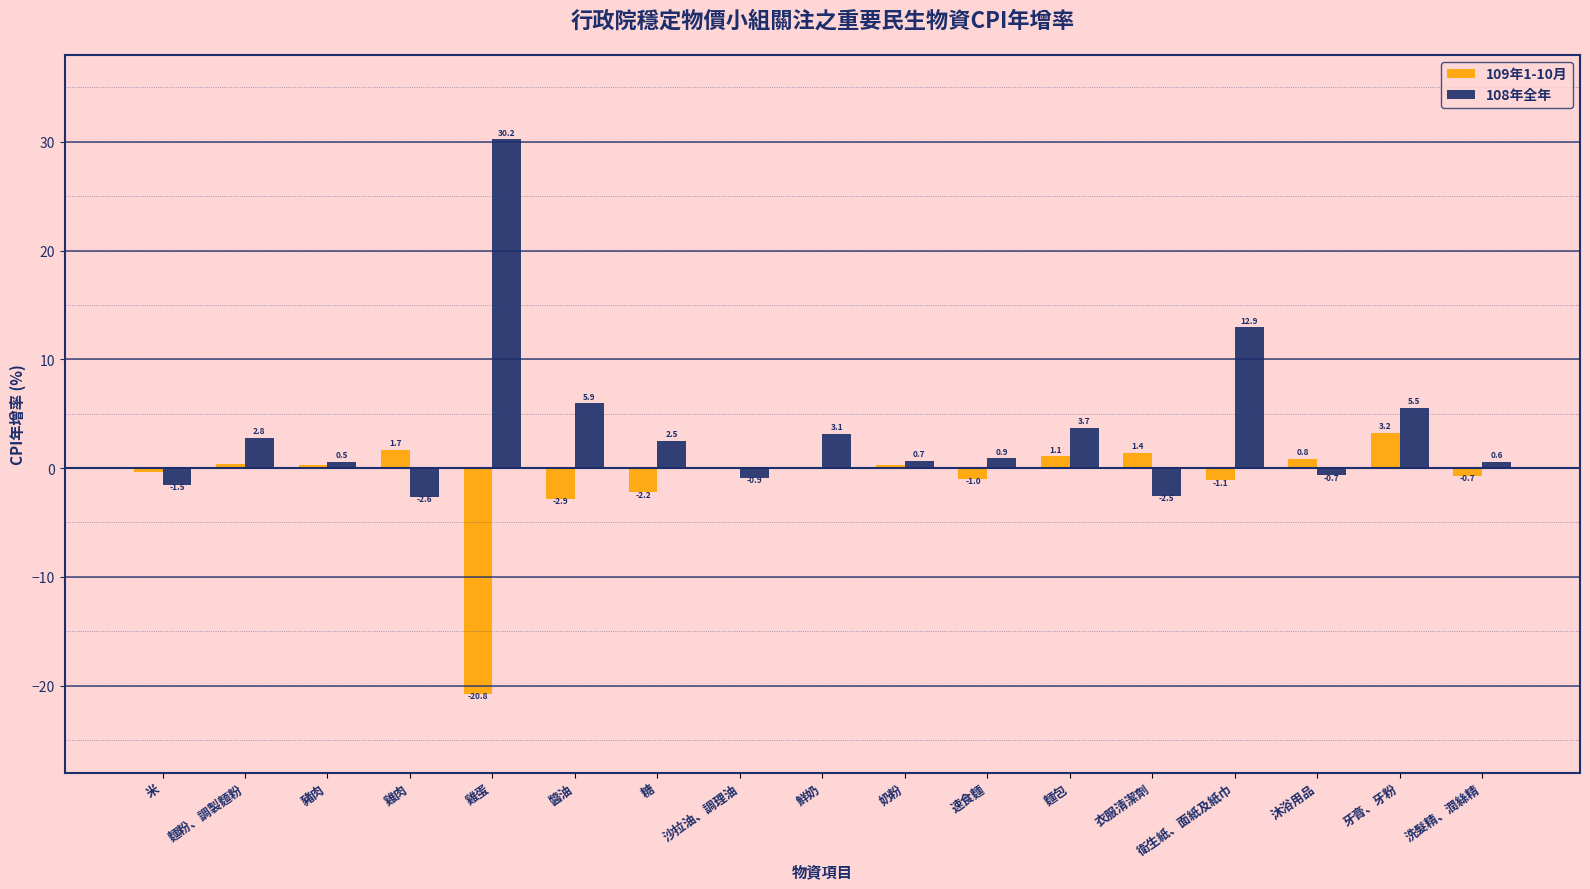

What are all the series names shown in the legend?

109年1-10月, 108年全年